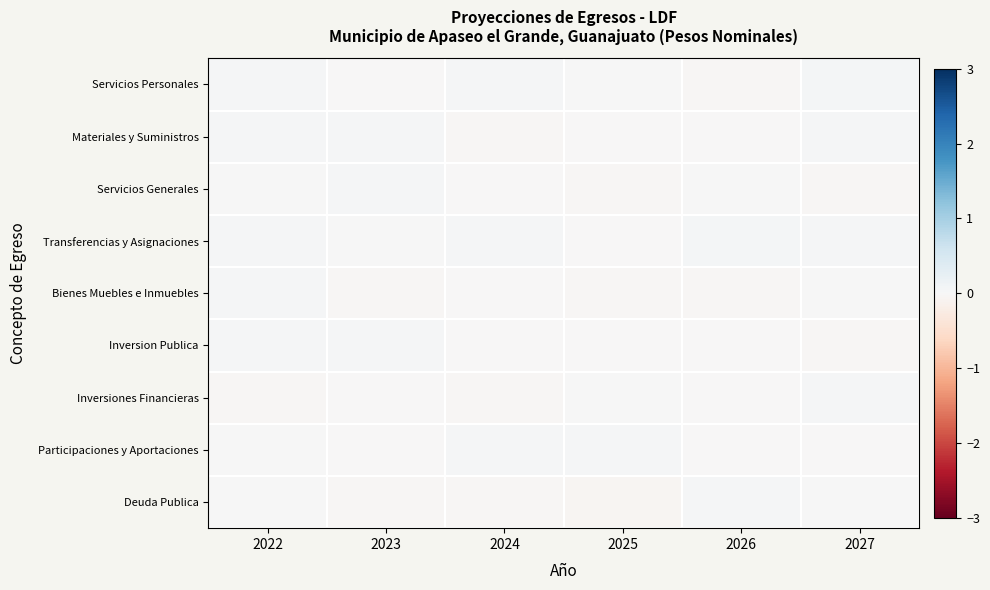

List the series in order of their peak value, highest first.

Servicios Personales, Transferencias y Asignaciones, Inversion Publica, Materiales y Suministros, Inversiones Financieras, Participaciones y Aportaciones, Servicios Generales, Deuda Publica, Bienes Muebles e Inmuebles